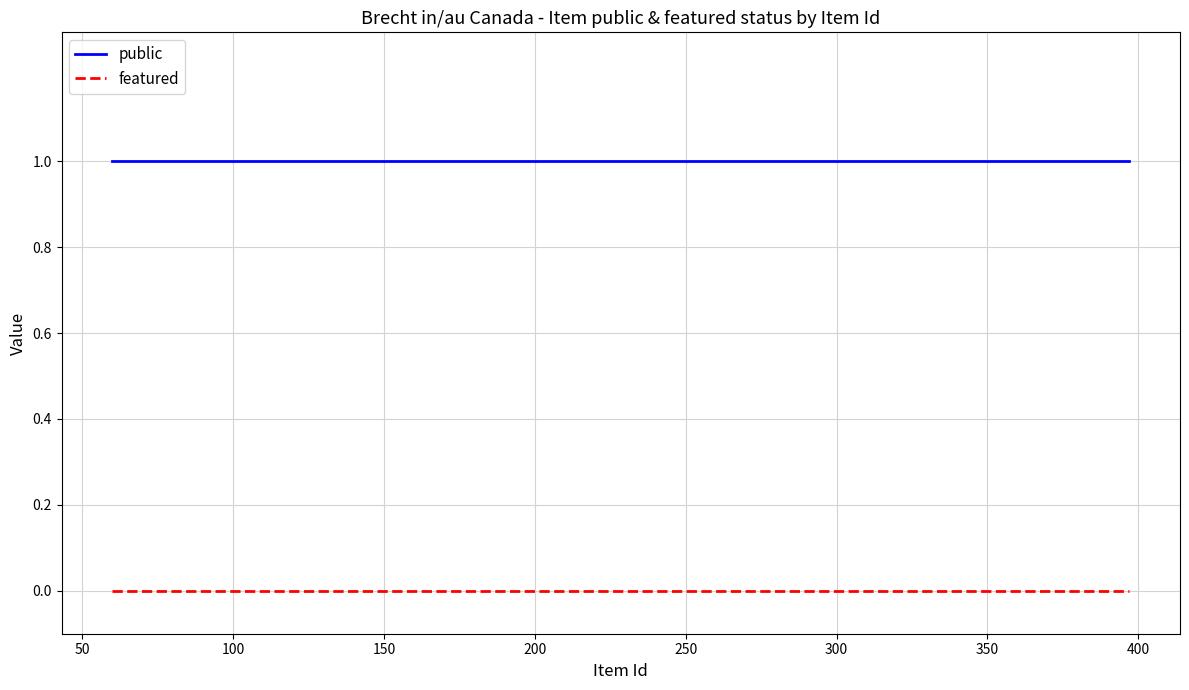

List the series in order of their overall mean, lowest first.

featured, public